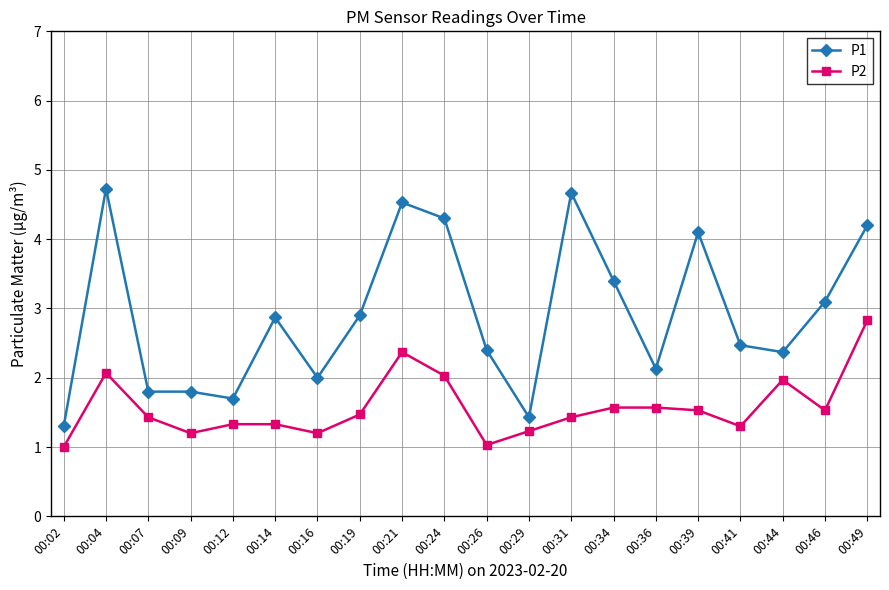

Reading left to right, list all the values displayed in this chart.

P1: 1.3	4.7	1.8	1.8	1.7	2.9	2.0	2.9	4.5	4.3	2.4	1.4	4.7	3.4	2.1	4.1	2.5	2.4	3.1	4.2
P2: 1.0	2.1	1.4	1.2	1.3	1.3	1.2	1.5	2.4	2.0	1.0	1.2	1.4	1.6	1.6	1.5	1.3	2.0	1.5	2.8